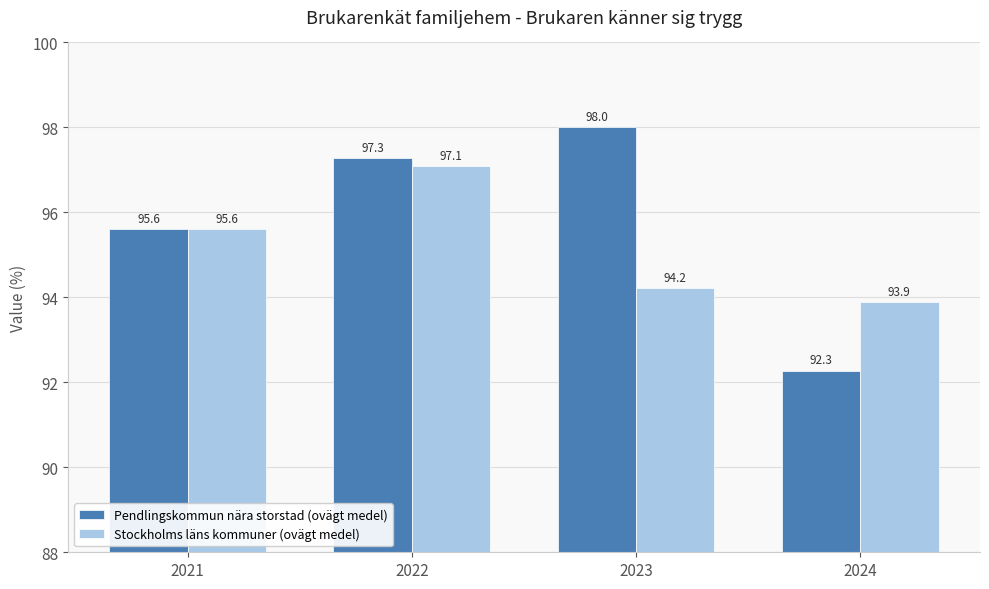

Is it true that Stockholms läns kommuner (ovägt medel) equals 148.2 at 2022?

False